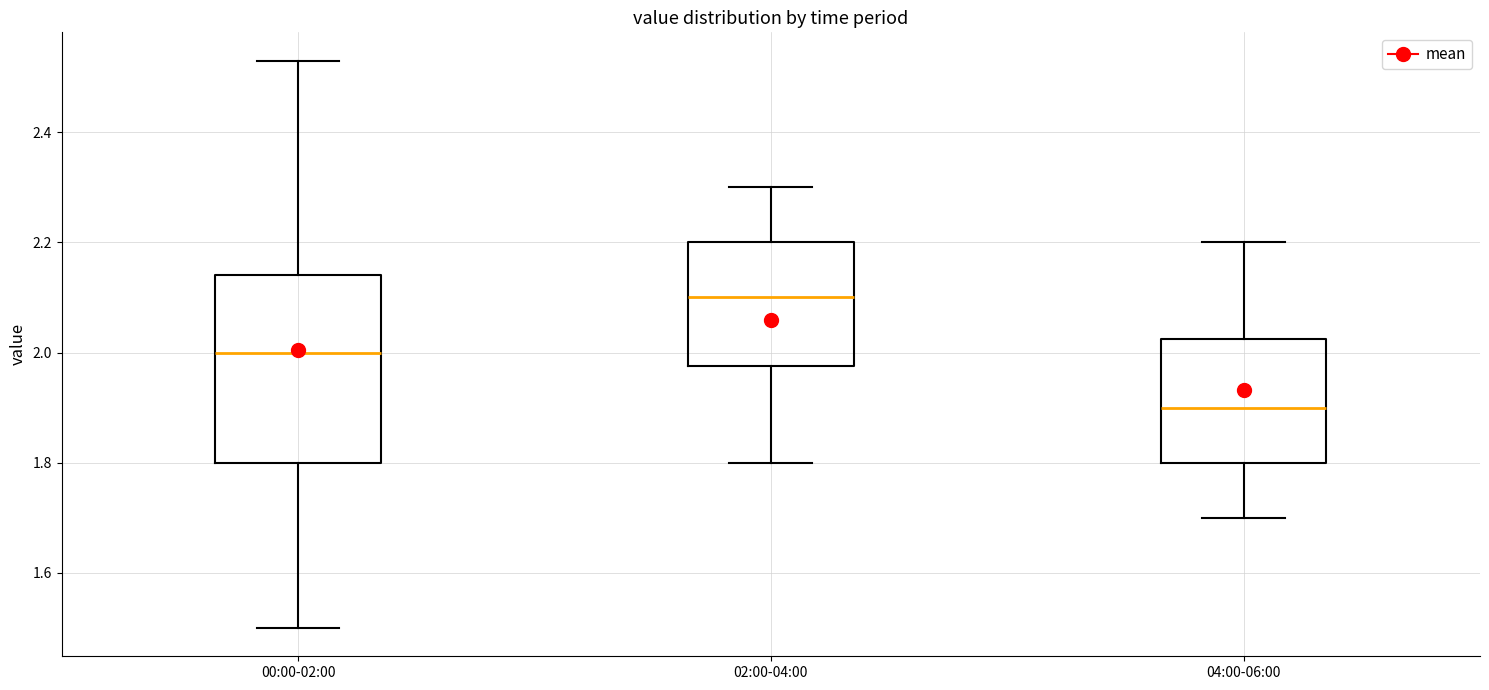

Which box's median line is the highest?

02:00-04:00